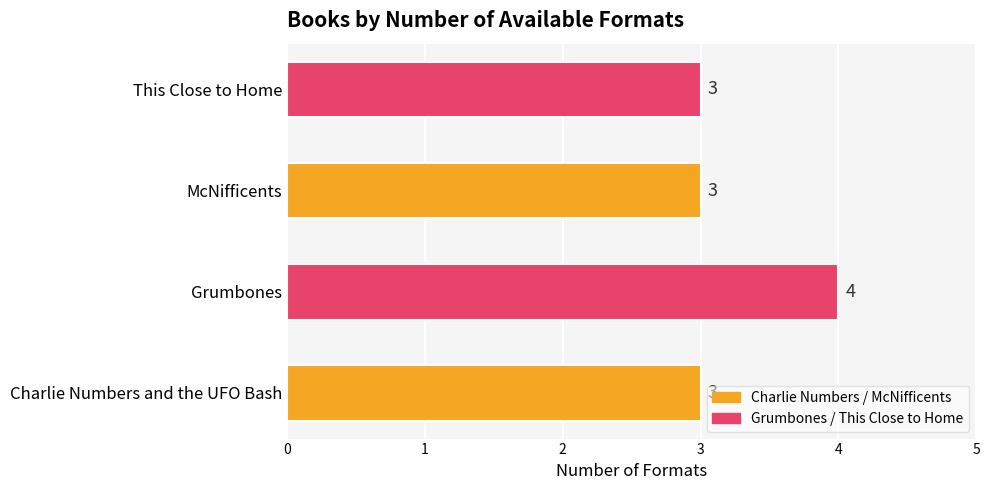

Reading bottom to top, extract all data points from this chart.

Charlie Numbers and the UFO Bash=3	Grumbones=4	McNifficents=3	This Close to Home=3